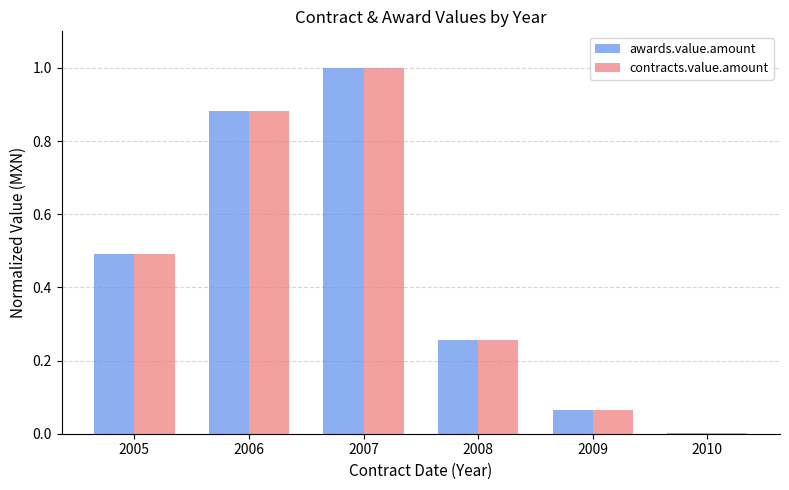

Count the number of categories in the chart.

6